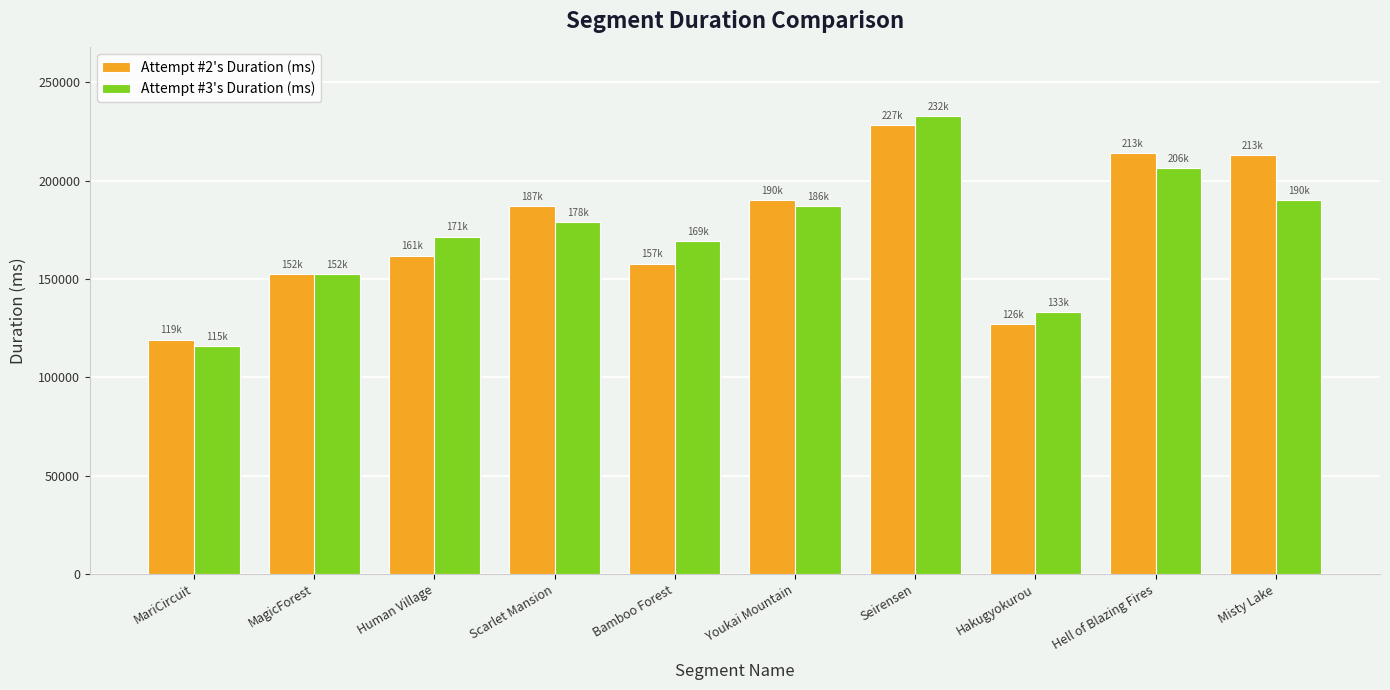

What is the maximum value for Attempt #3's Duration (ms)?

232720